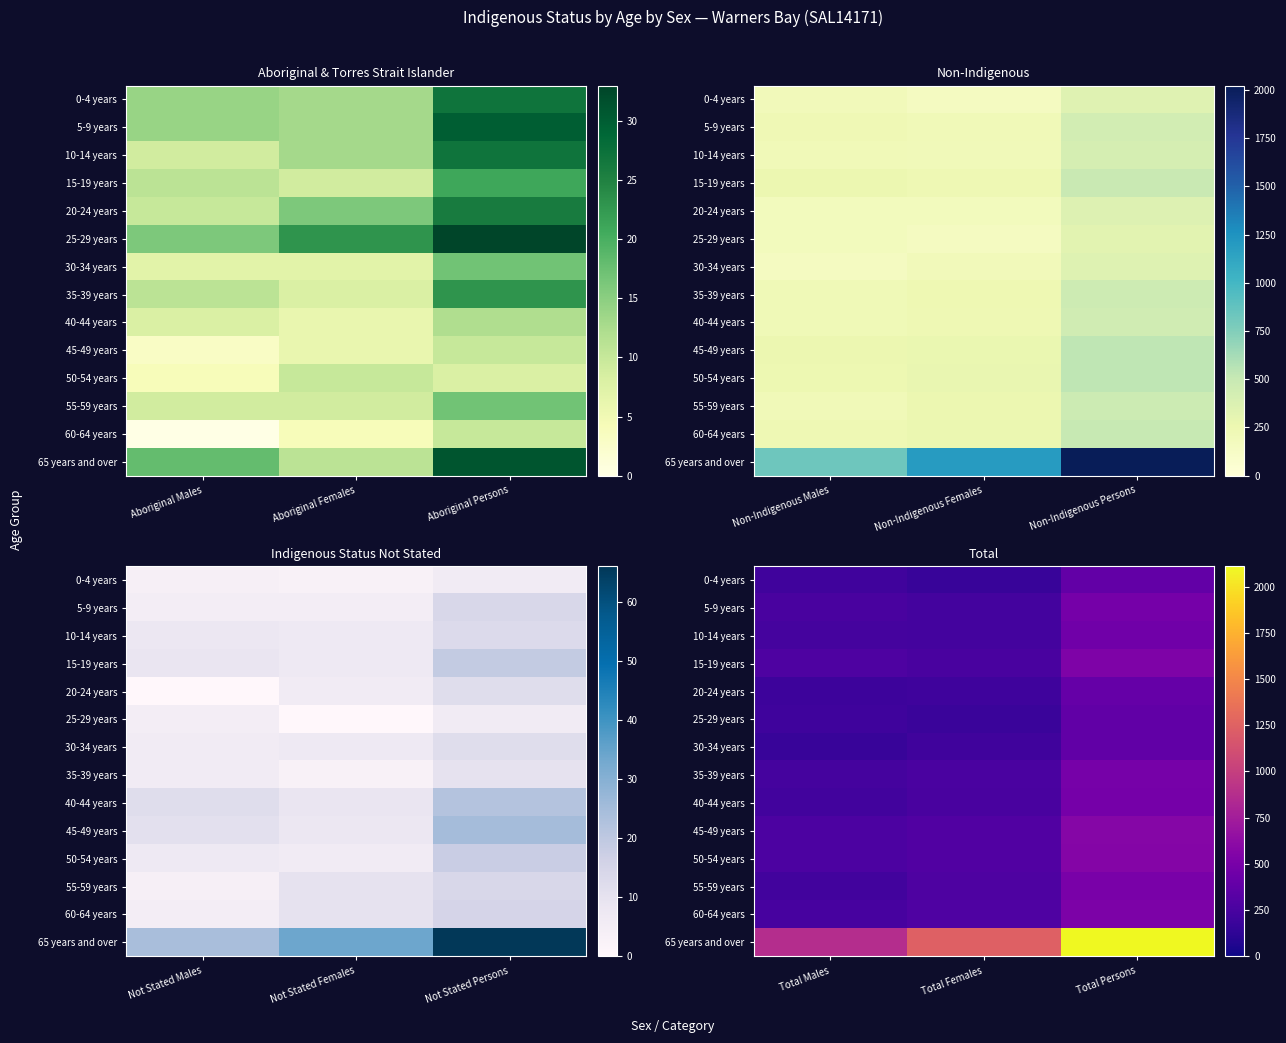

List the series in order of their peak value, highest first.

65 years and over, 45-49 years, 50-54 years, 15-19 years, 60-64 years, 55-59 years, 35-39 years, 5-9 years, 40-44 years, 10-14 years, 20-24 years, 0-4 years, 25-29 years, 30-34 years